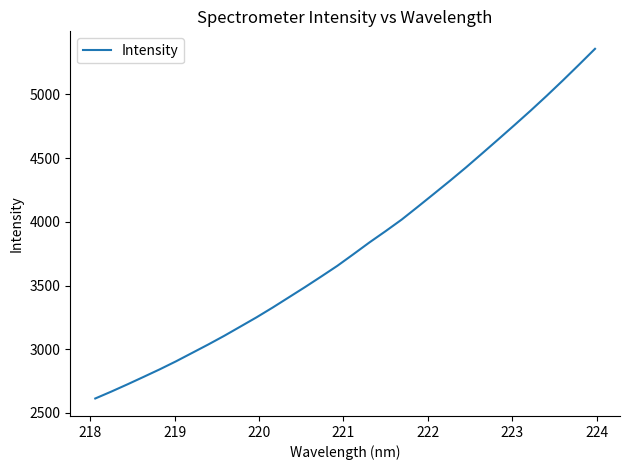

What is the maximum value shown in the chart?

5358.3